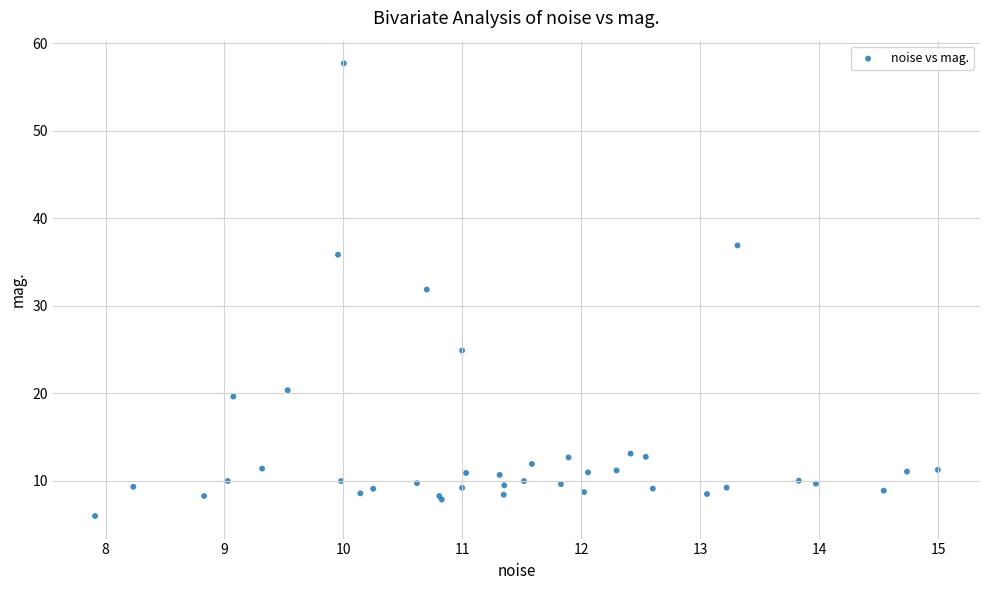

What Y value in the scatter plot is closest to 31?

31.9